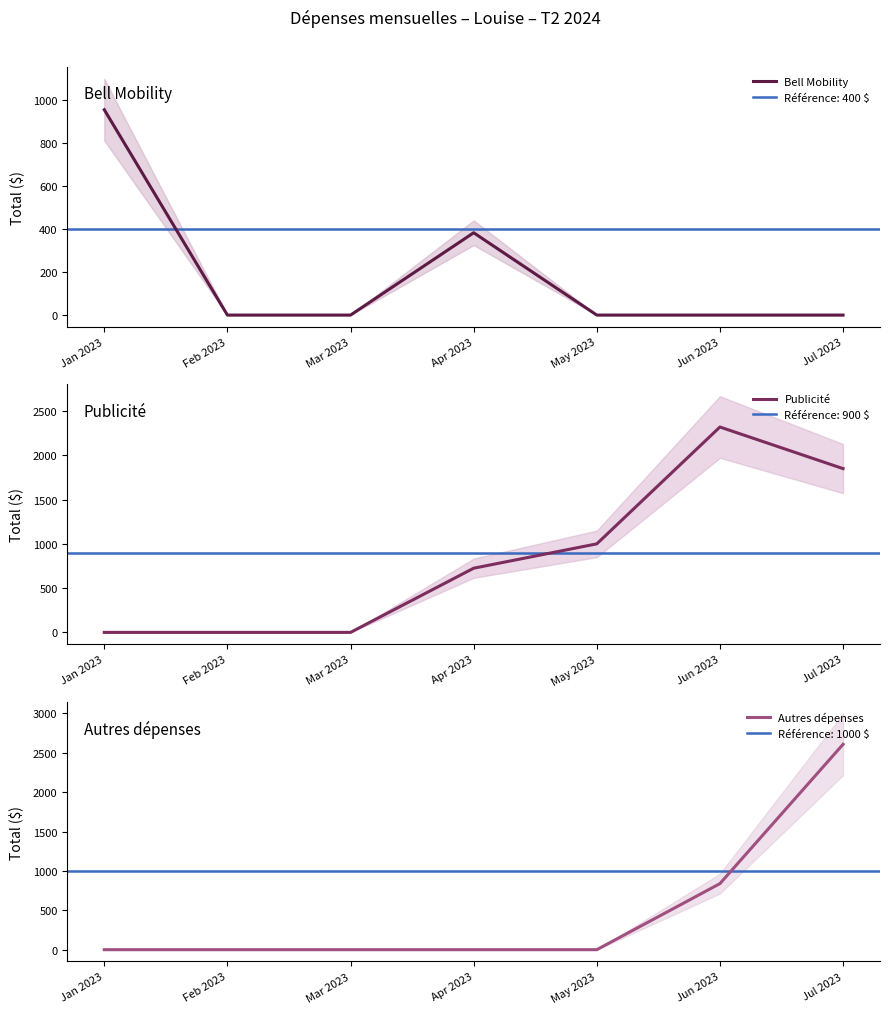

What is the label of the 5th point from the left?

May 2023